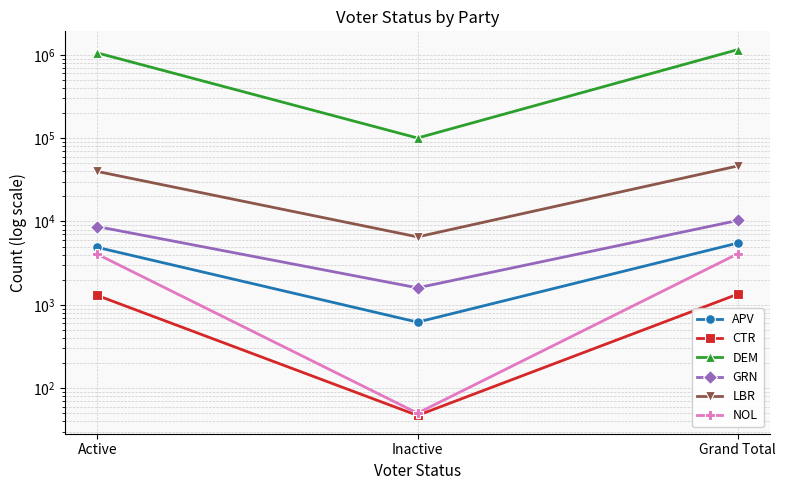

Where is LBR nearest to the value 26424?

Active